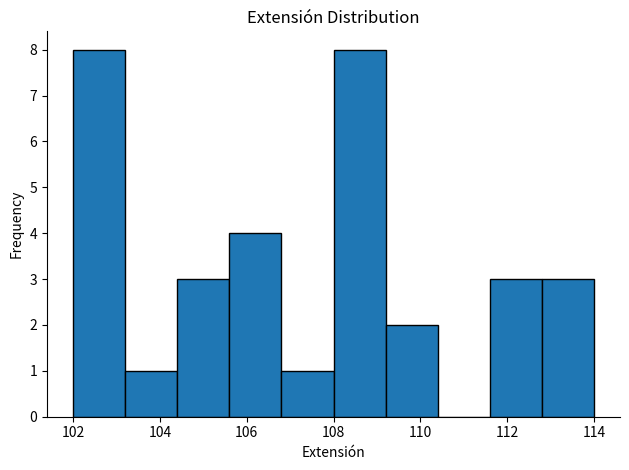

Reading left to right, list every bar in this chart as the range it spans on the x-axis followed by its height. The values are not printed on the chart, so give them approximately, as read against the axis.

102.0 to 103.2: 8
103.2 to 104.4: 1
104.4 to 105.6: 3
105.6 to 106.8: 4
106.8 to 108.0: 1
108.0 to 109.2: 8
109.2 to 110.4: 2
110.4 to 111.6: 0
111.6 to 112.8: 3
112.8 to 114.0: 3